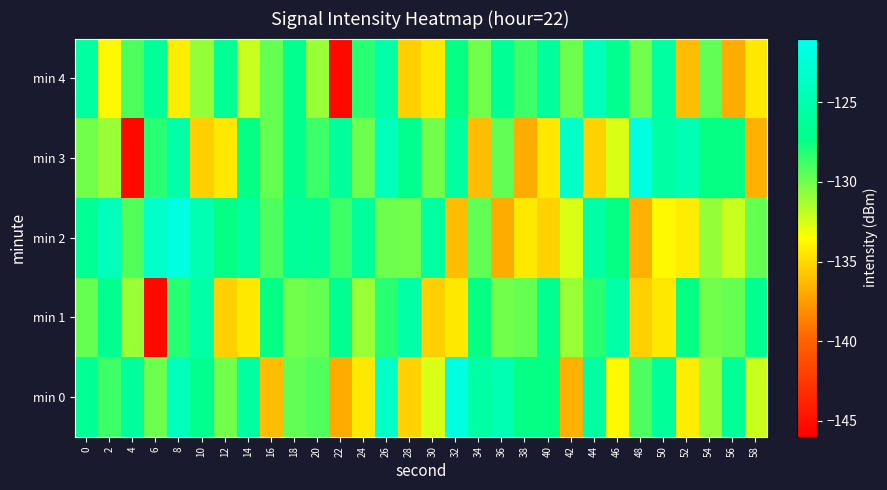

Between 32 and 38, which series saw the biggest shift?

min 3